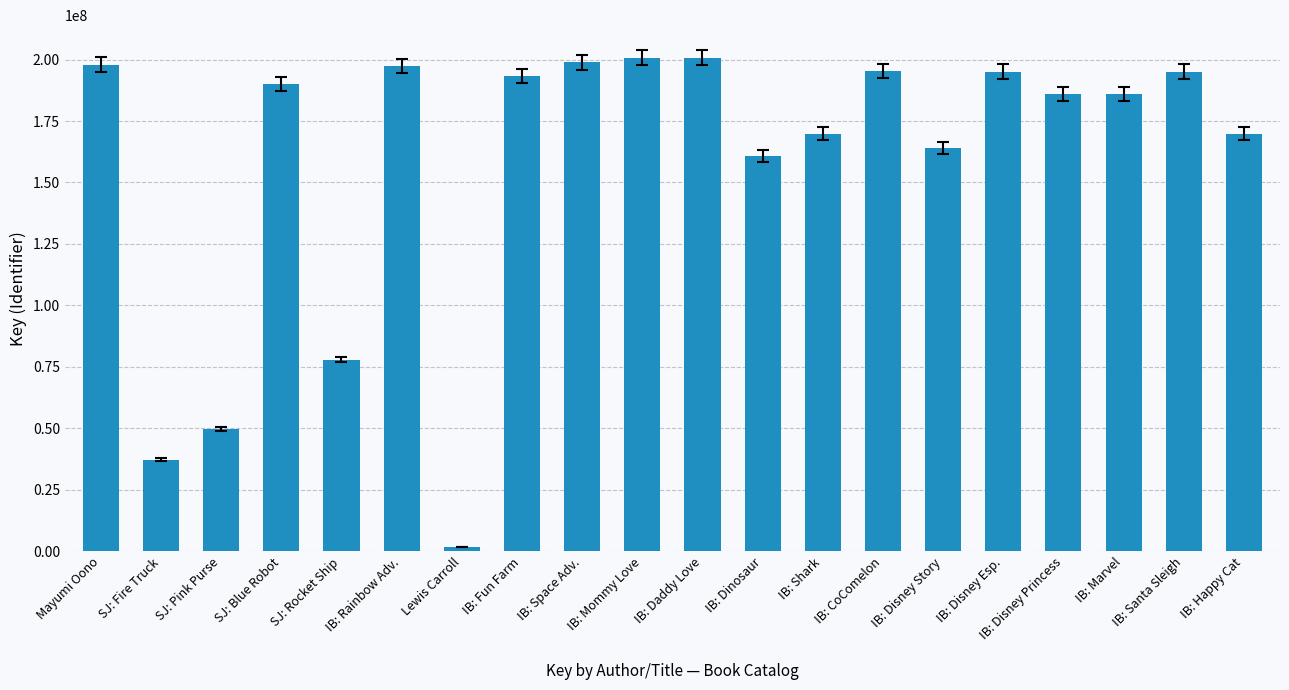

The value at Mayumi Oono is 197892338. True or false?

True